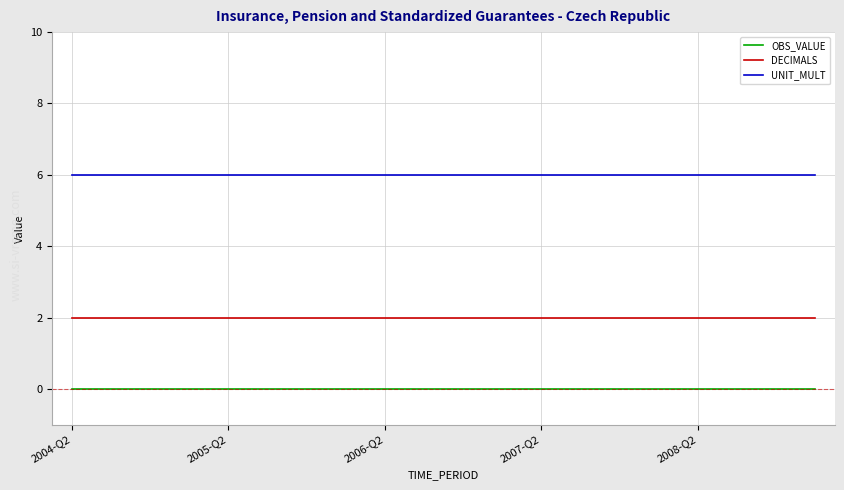

What is the maximum value for DECIMALS?

2